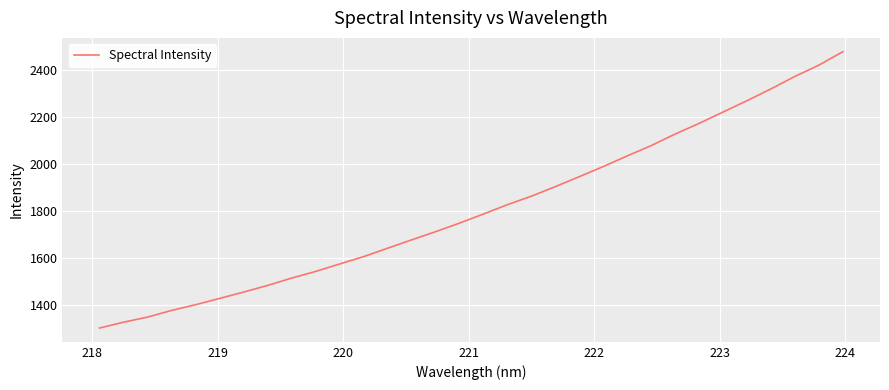

Reading right to left, list all the values displayed in this chart.

2477.9	2420.8	2372.9	2319.8	2269.7	2221.5	2173.2	2127.9	2078.7	2034.8	1989.6	1946.6	1904.2	1863.6	1827.4	1787.7	1749.0	1712.5	1677.5	1642.2	1606.5	1575.1	1543.4	1515.1	1484.0	1455.8	1428.7	1402.1	1377.7	1349.4	1327.7	1303.0